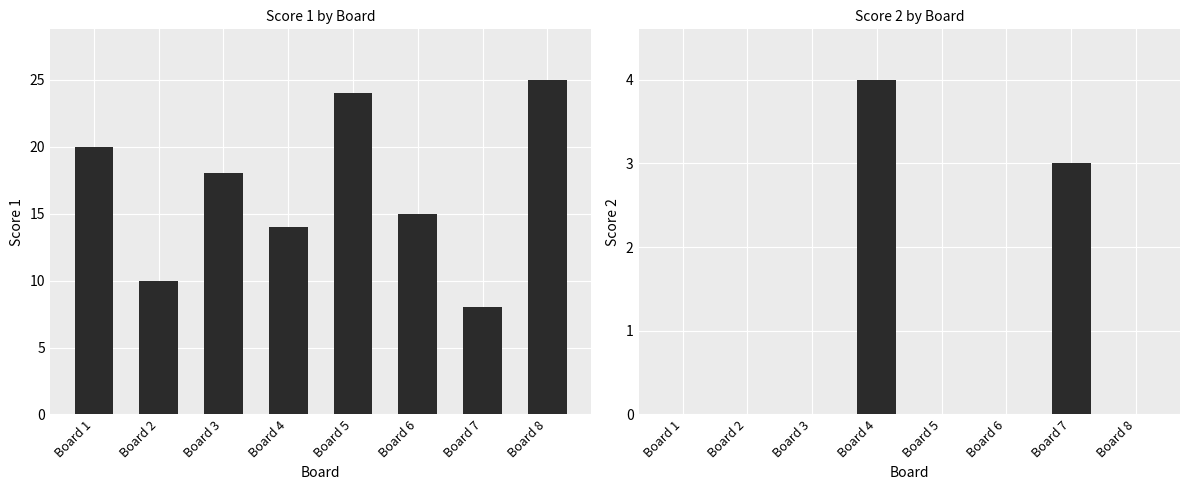

At which label is Score 1 closest to 16?

Board 6